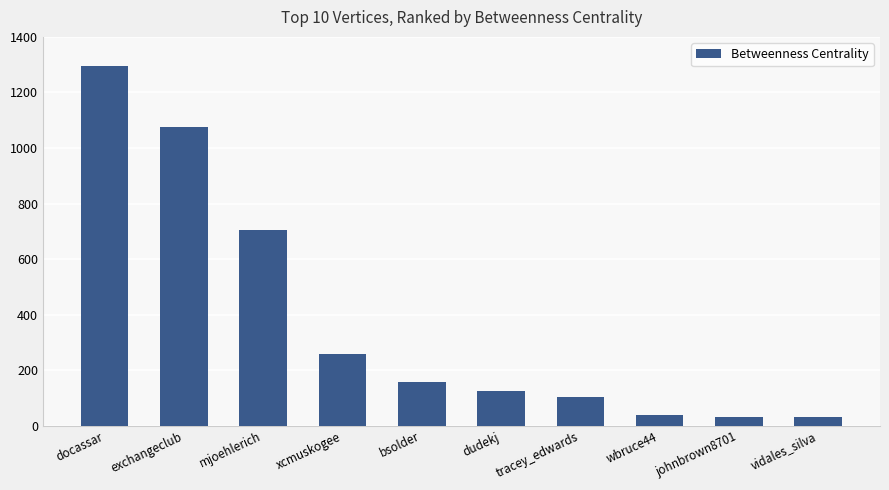

What is the maximum value shown in the chart?

1293.7